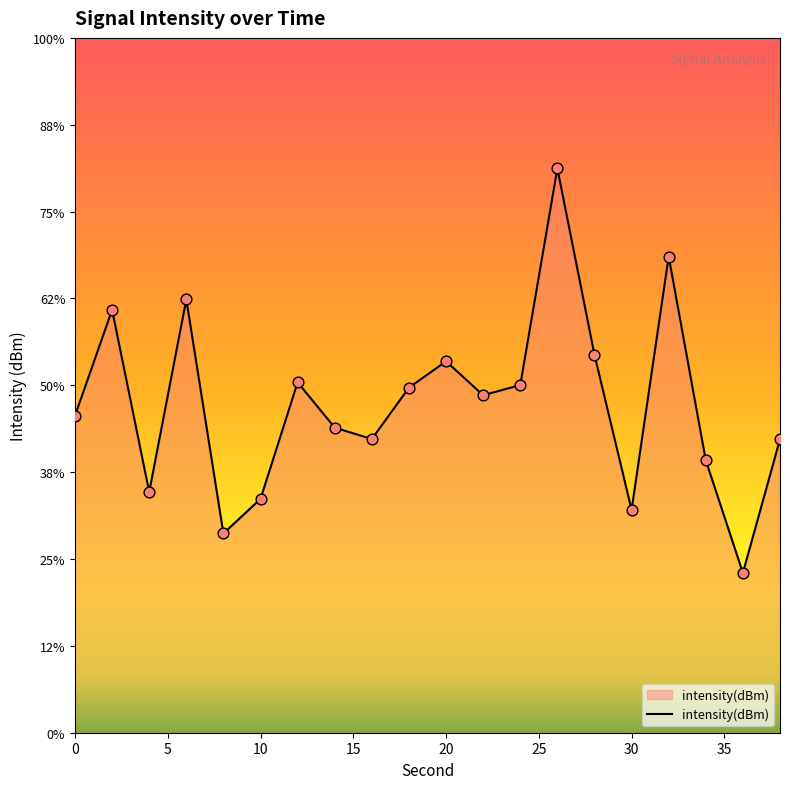

What is the change in value from 18 to 38?

-3.0